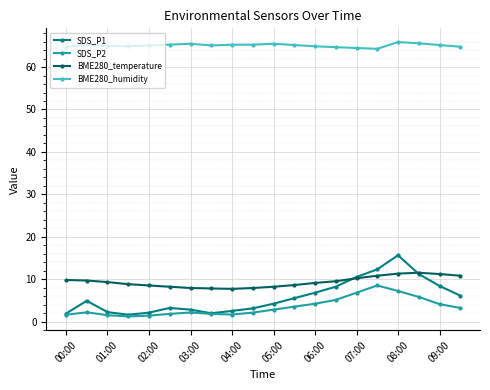

What is the value of the SDS_P2 point at the 15th from the left?

6.8